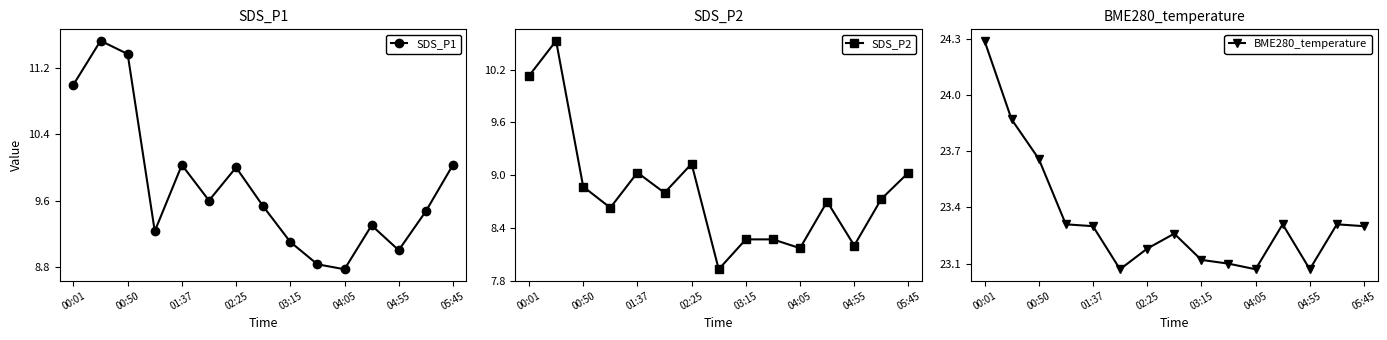

How many interior local valleys does the SDS_P1 series have?

4